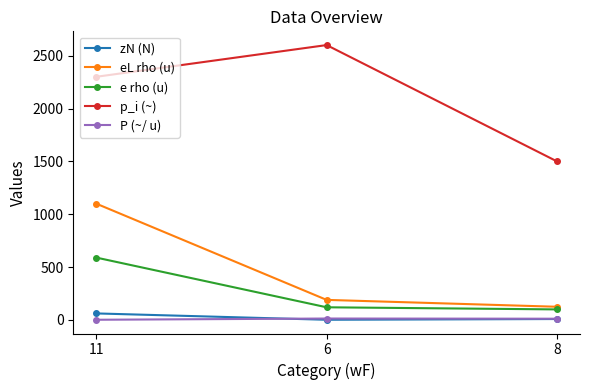

Between 11 and 6, which series saw the biggest shift?

eL rho (u)